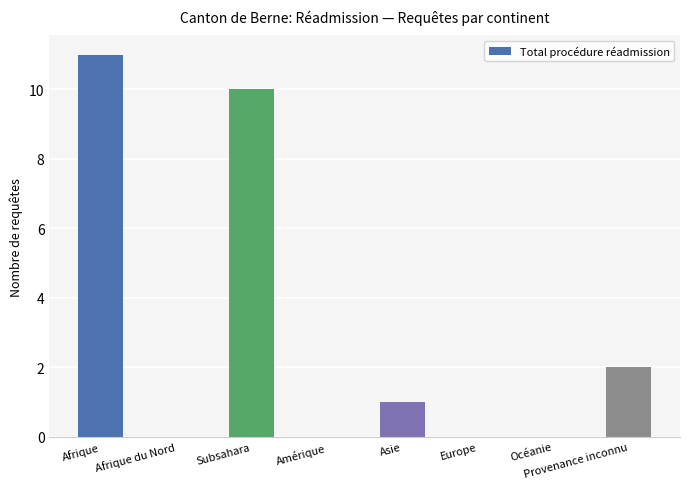

Is it true that the value at Subsahara is 17?

False